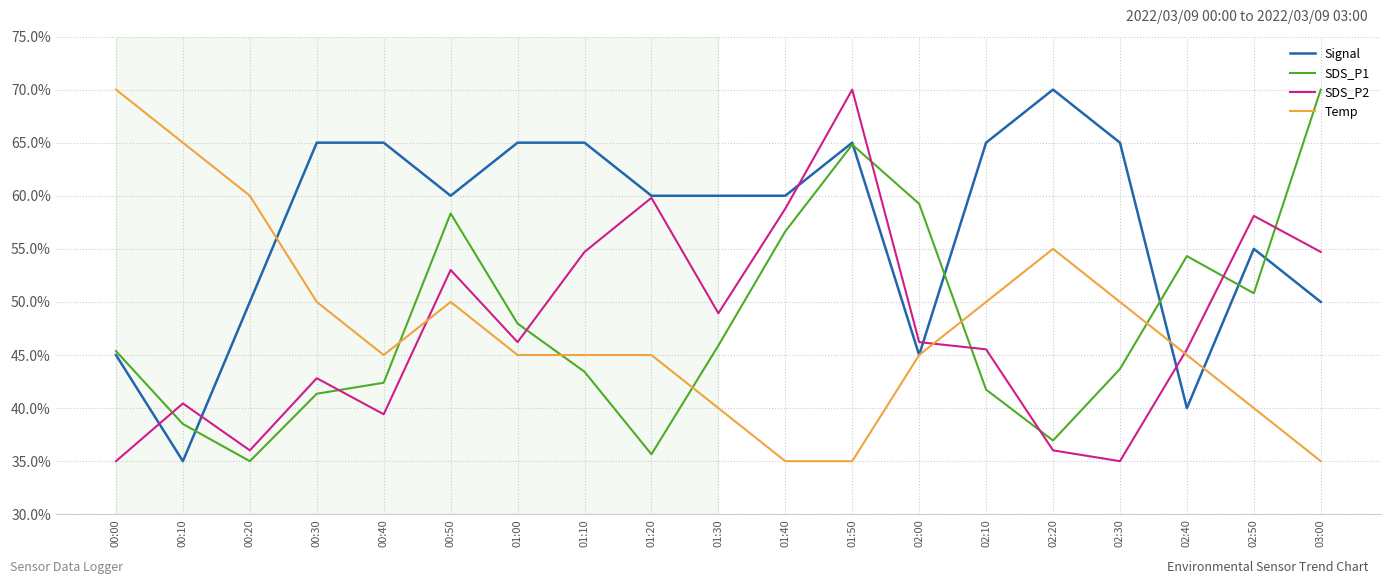

Reading left to right, list all the values displayed in this chart.

Signal: 45.0	35.0	50.0	65.0	65.0	60.0	65.0	65.0	60.0	60.0	60.0	65.0	45.0	65.0	70.0	65.0	40.0	55.0	50.0
SDS_P1: 45.4	38.5	35.0	41.4	42.4	58.3	48.0	43.4	35.6	45.9	56.6	64.8	59.2	41.7	36.9	43.7	54.3	50.8	70.0
SDS_P2: 35.0	40.4	36.0	42.8	39.4	53.0	46.2	54.7	59.8	48.9	58.8	70.0	46.2	45.5	36.0	35.0	45.5	58.1	54.7
Temp: 70.0	65.0	60.0	50.0	45.0	50.0	45.0	45.0	45.0	40.0	35.0	35.0	45.0	50.0	55.0	50.0	45.0	40.0	35.0